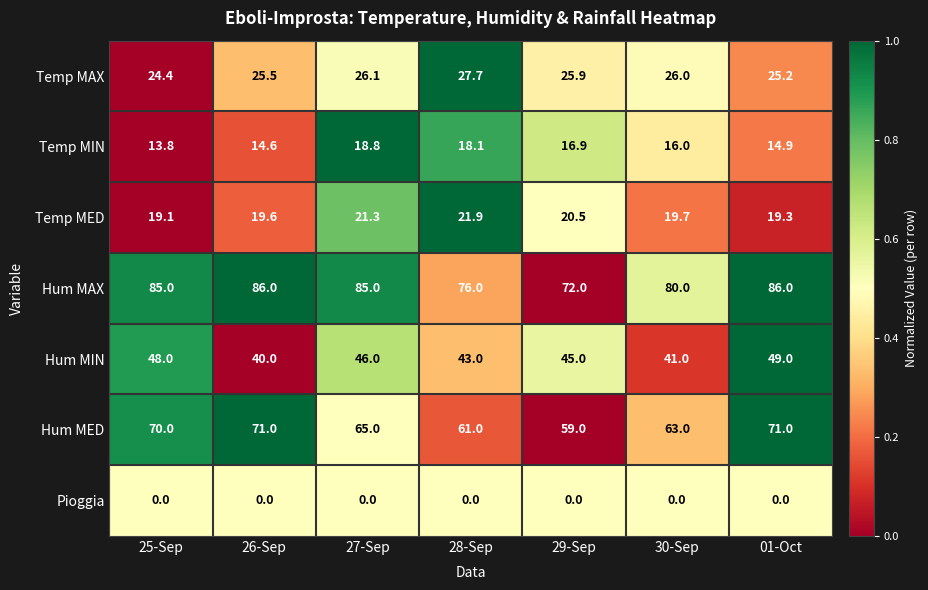

At 30-Sep, list the series in order from largest to smallest.

Hum MAX, Hum MED, Hum MIN, Temp MAX, Temp MED, Temp MIN, Pioggia